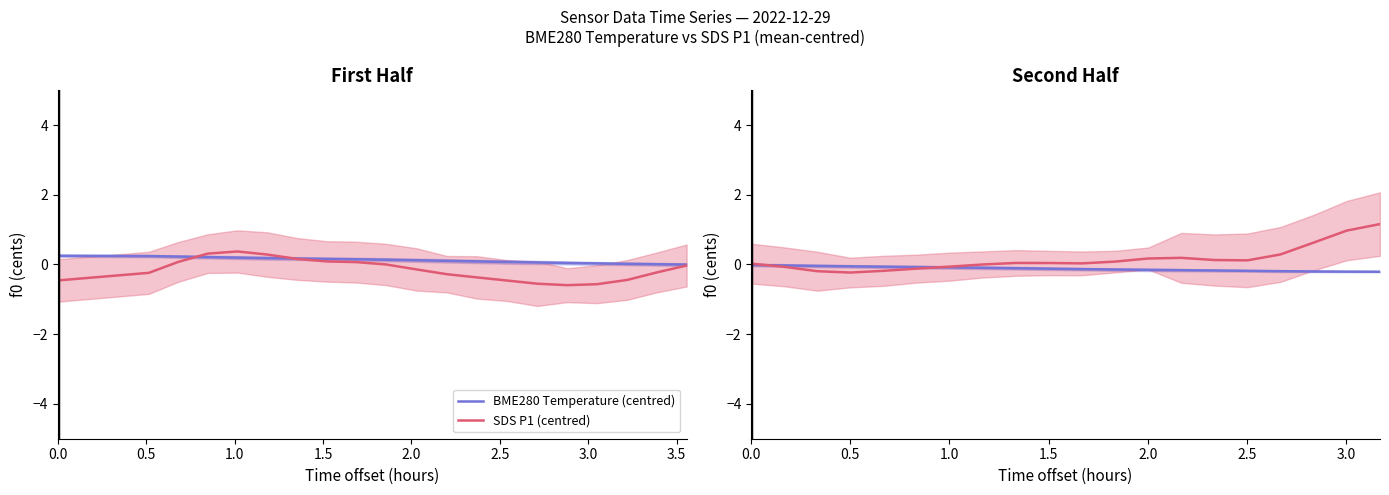

At how many categories does at least one series exceed 0?

13